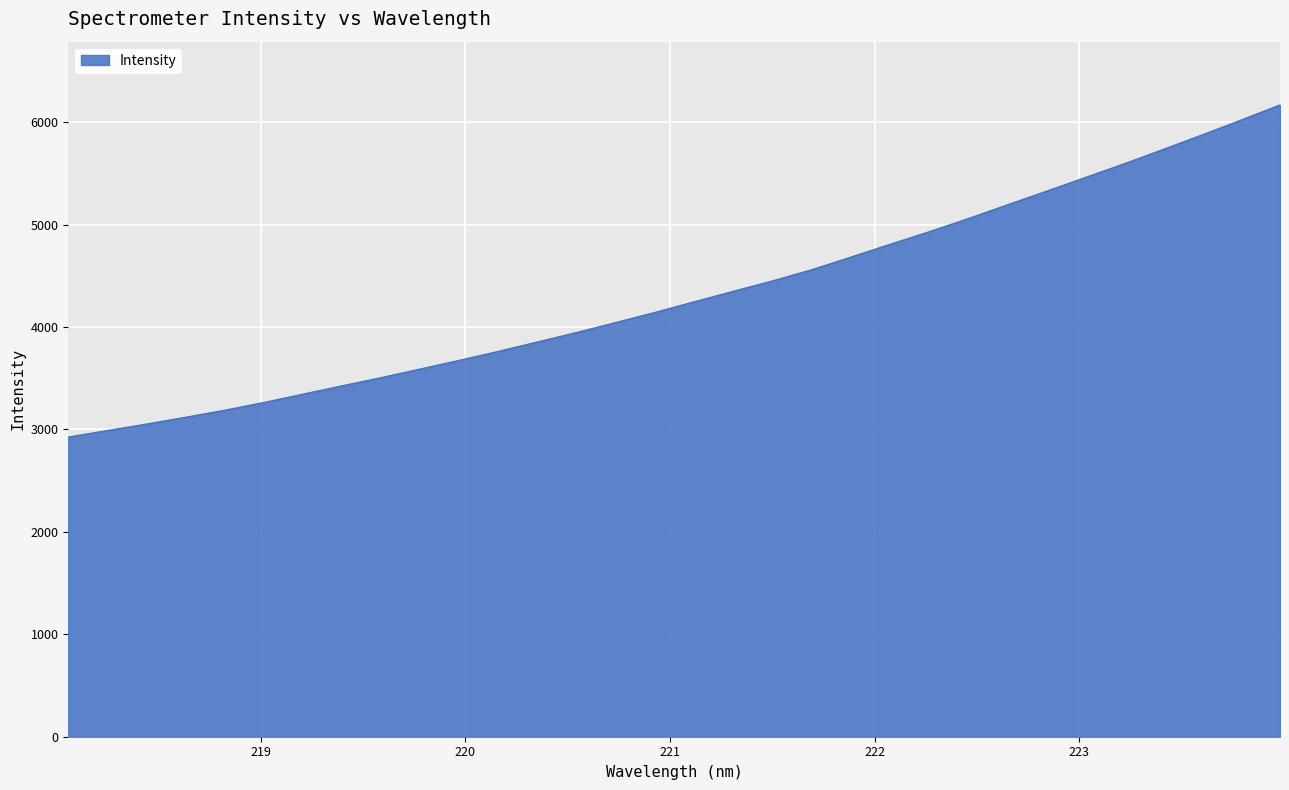

What is the maximum value shown in the chart?

6169.2